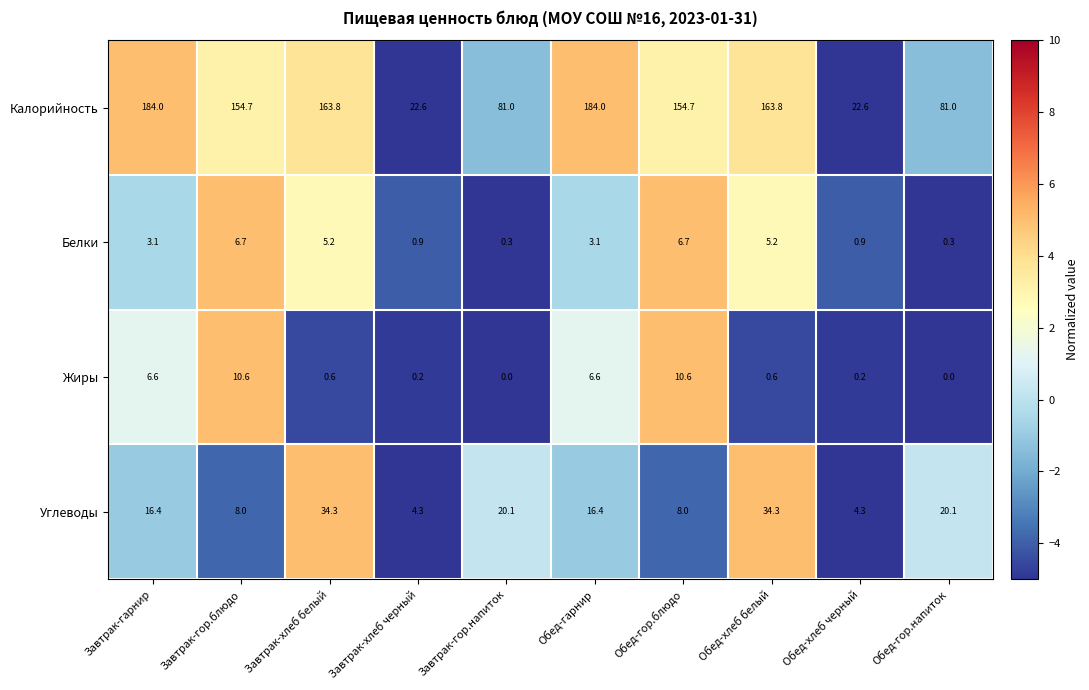

How many data points does each series have?

10